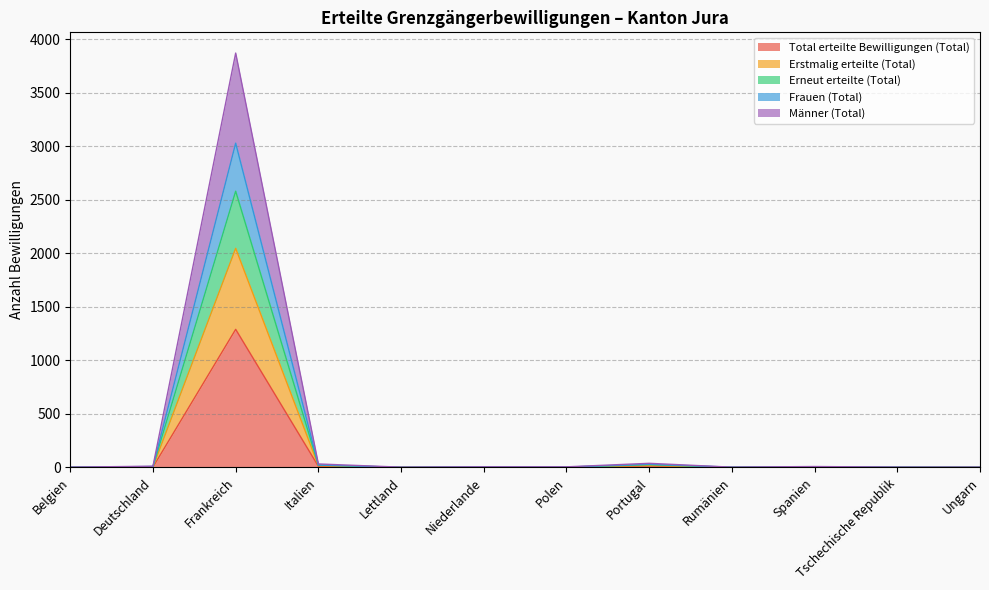

What is the total value across all series at Lettland?

10